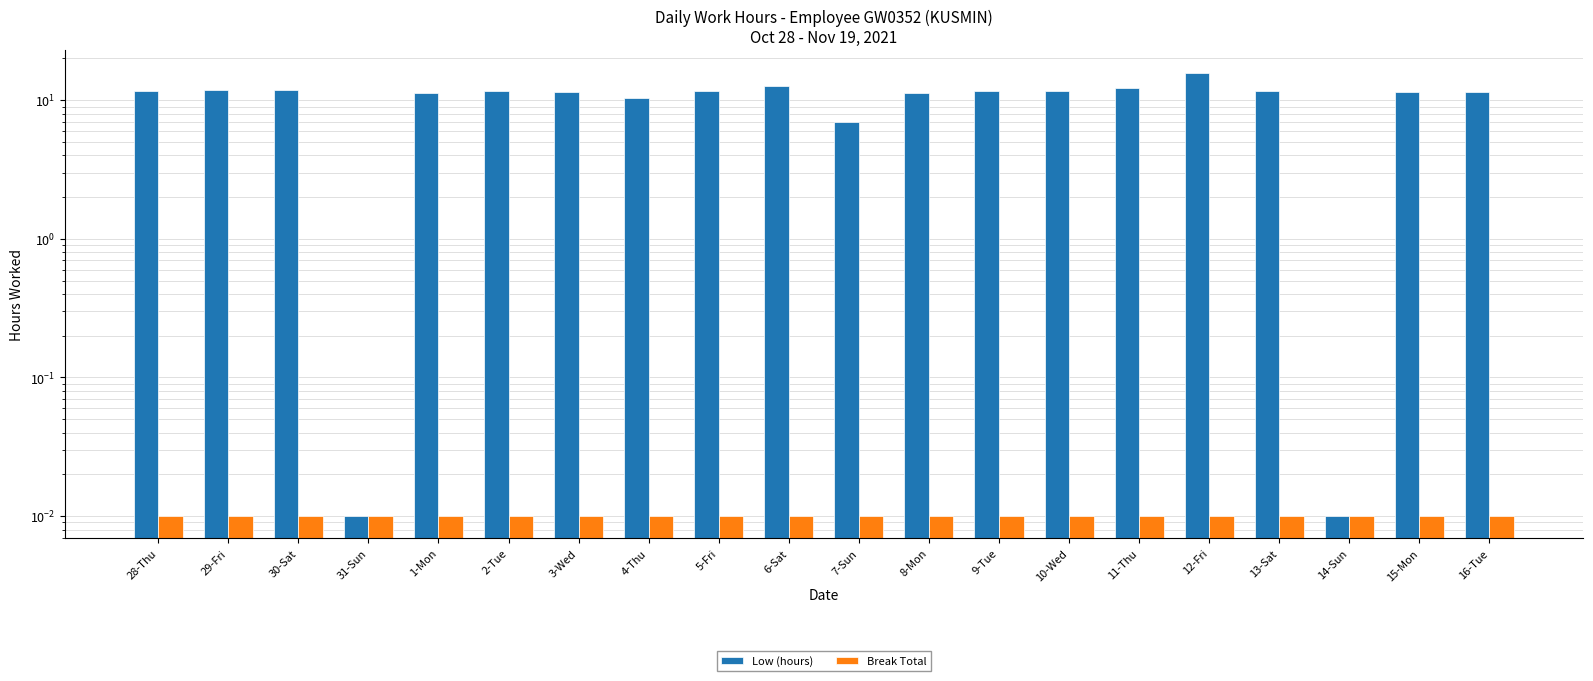

List the series in order of their overall mean, lowest first.

Break Total, Low (hours)